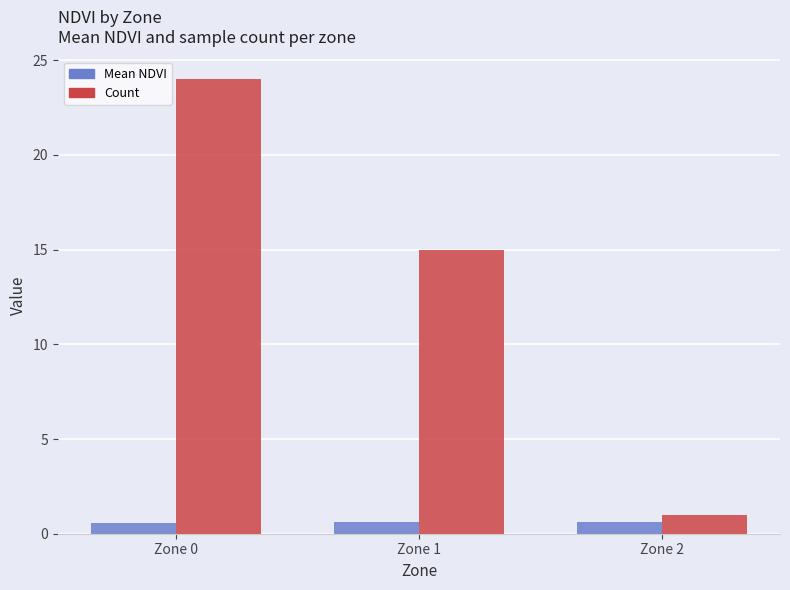

What are all the series names shown in the legend?

Mean NDVI, Count